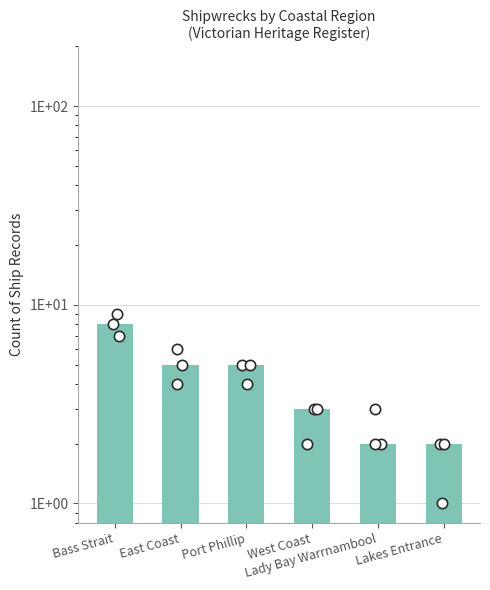

Approximately how many times larger is the value at Port Phillip compared to Lady Bay Warrnambool?

2.5